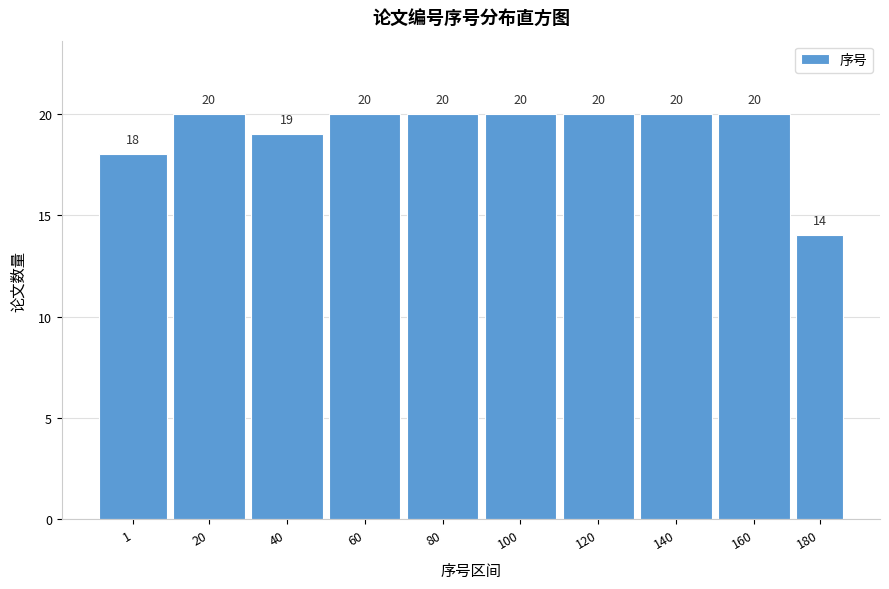

Reading left to right, list all the values displayed in this chart.

18	20	19	20	20	20	20	20	20	14